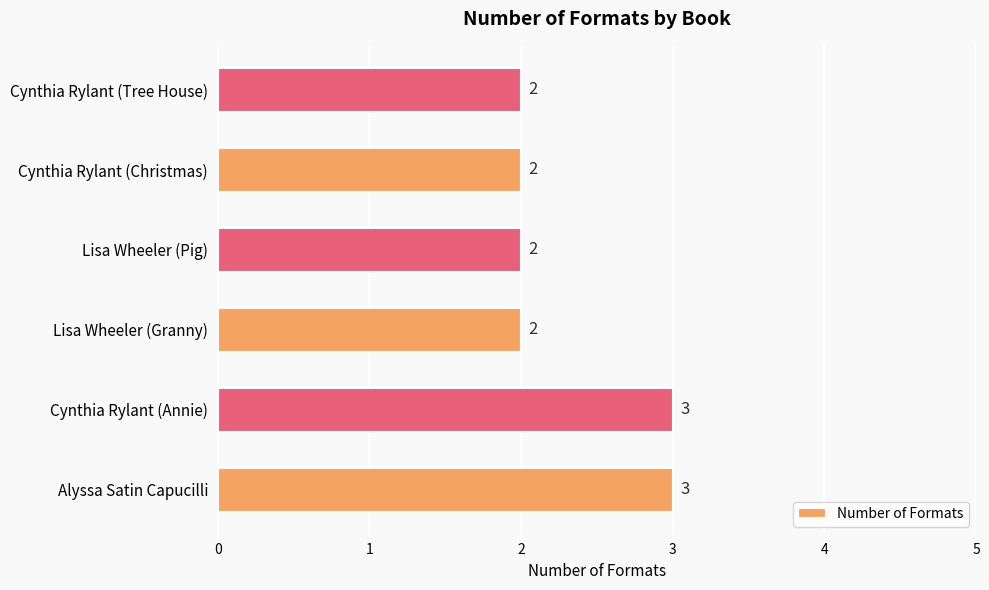

Are the bars grouped side by side (vs. stacked)?

No